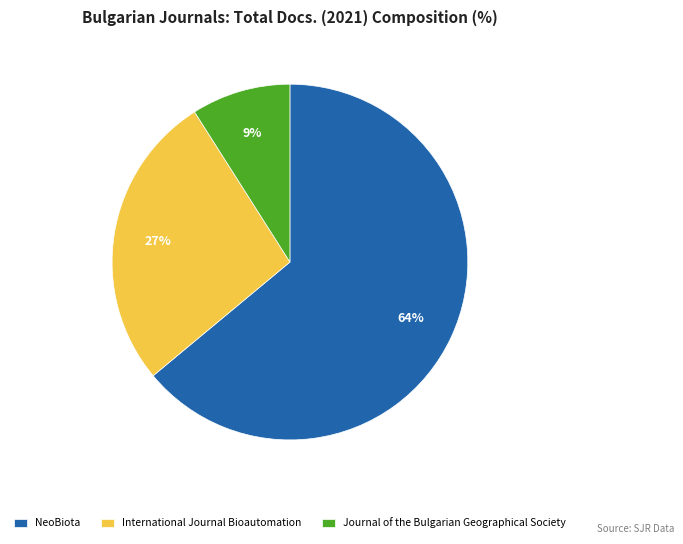

To the nearest percent, what is the difference between the Journal of the Bulgarian Geographical Society and International Journal Bioautomation slice percentages?

18%